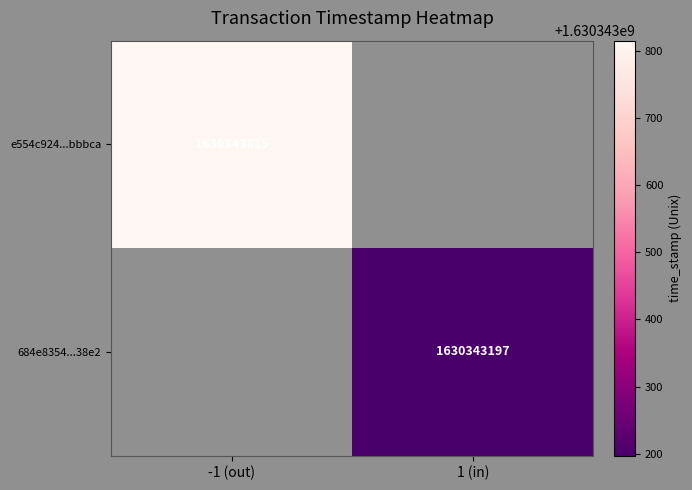

What is the difference between the e554c924e3fa280a6f15efce8ec902c6d4bbbca values at 0 and 1?

1630343816